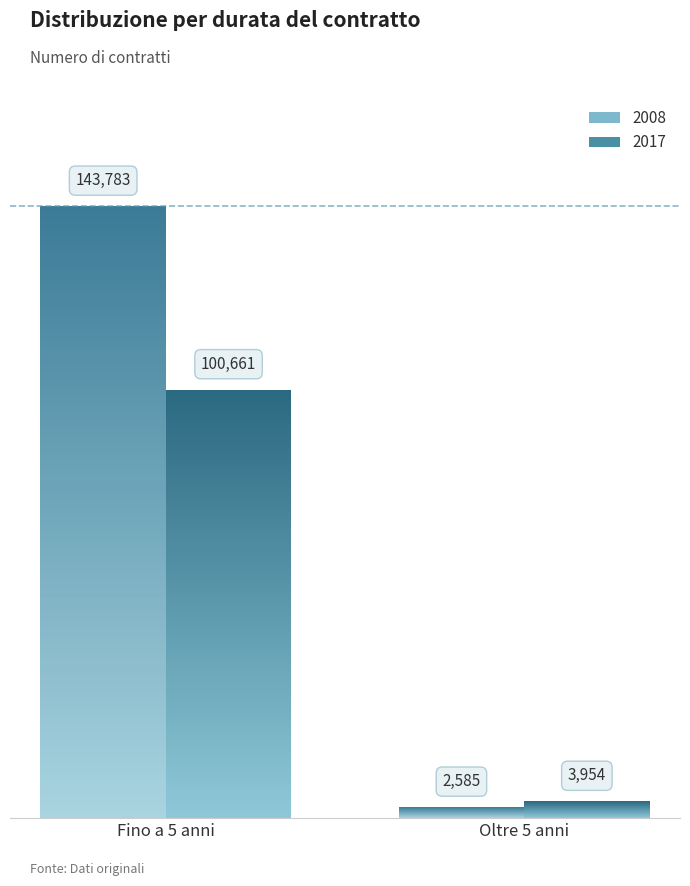

How many bars are there in total?

4